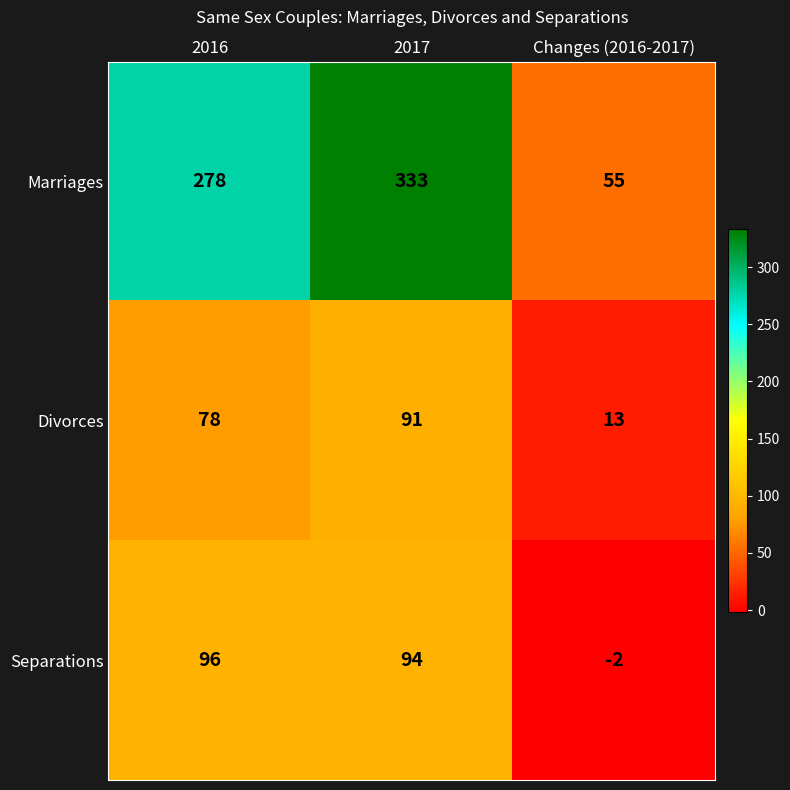

Reading right to left, transcribe all the data shown in this chart.

Marriages: Changes (2016-2017)=55	2017=333	2016=278
Divorces: Changes (2016-2017)=13	2017=91	2016=78
Separations: Changes (2016-2017)=-2	2017=94	2016=96